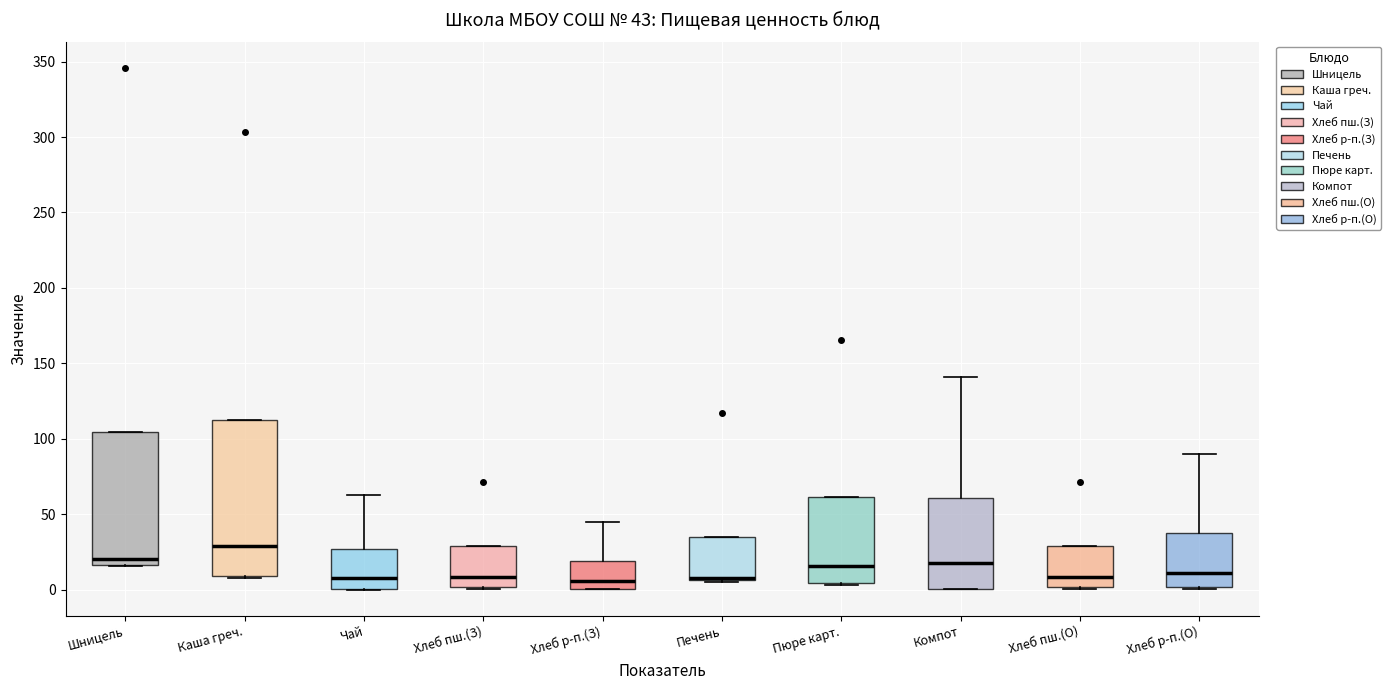

Comparing the boxes themselves (not the whiskers), which one is the tallest?

Каша греч.